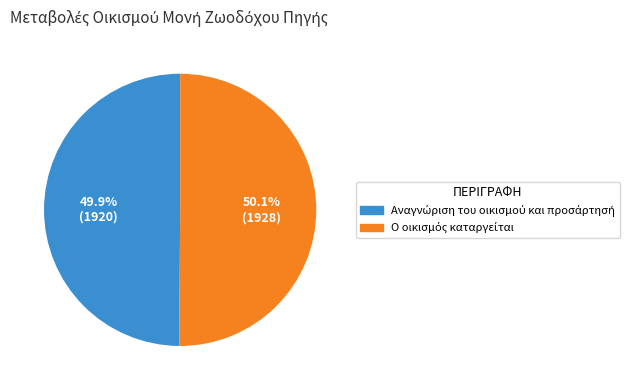

Is there a majority slice in this chart?

Yes